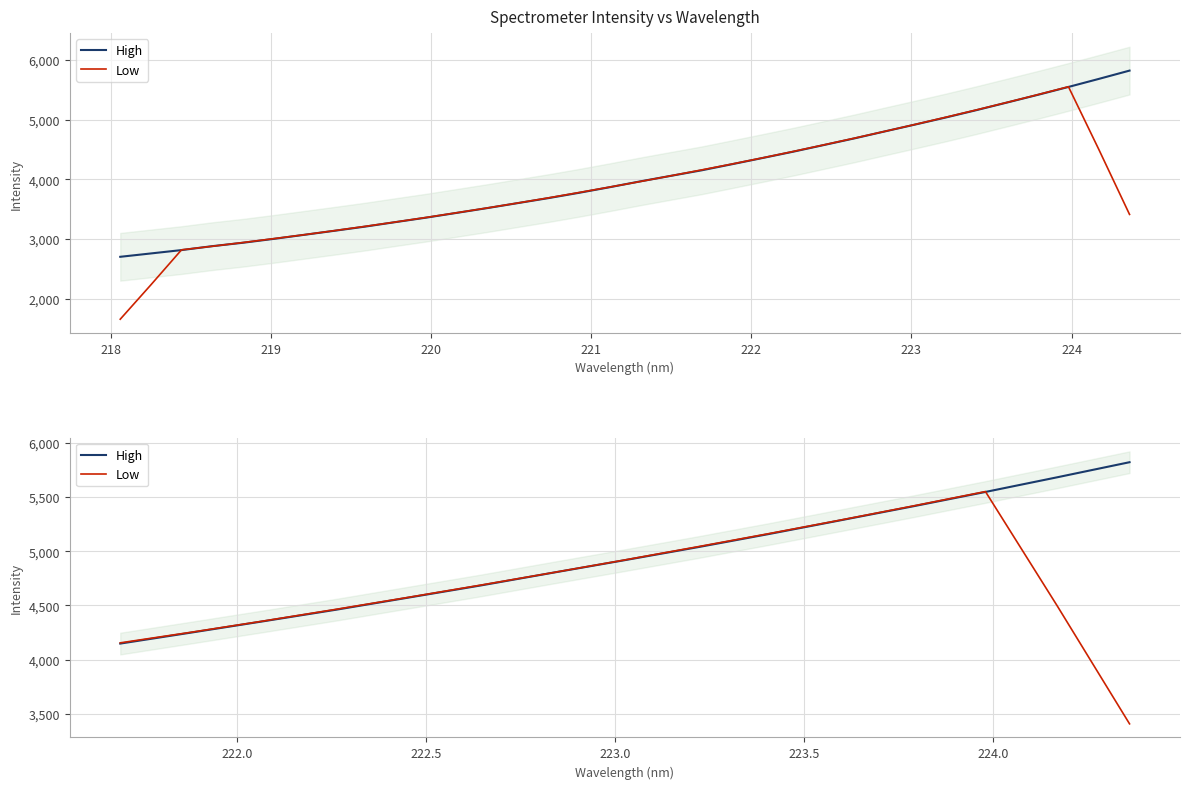

Which series changed the most between 217 and 221?

High